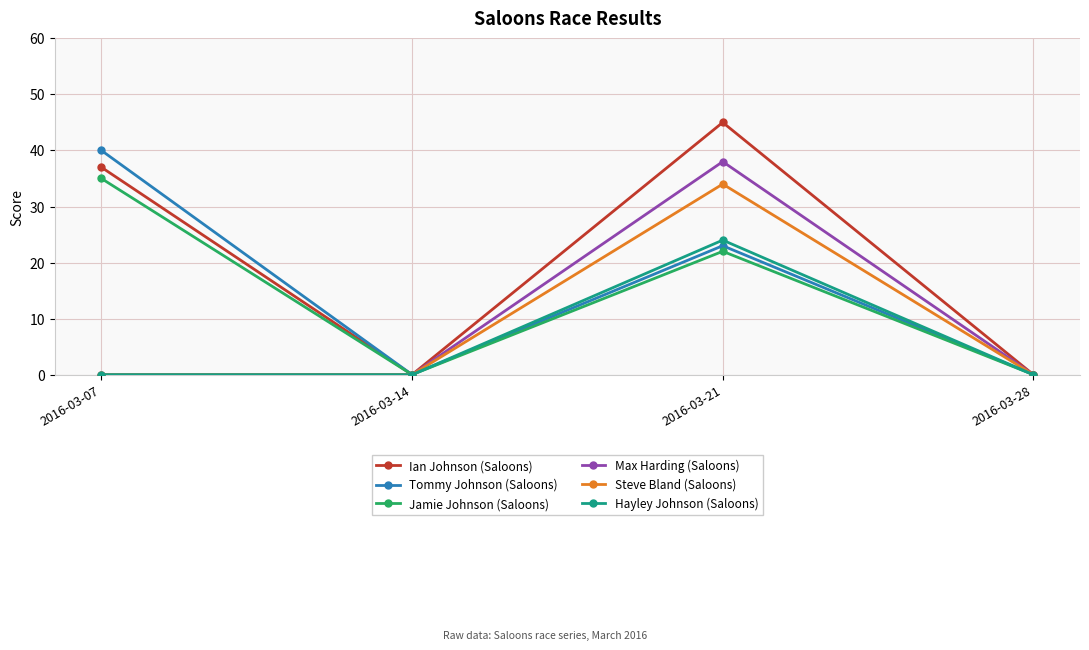

Reading left to right, extract all data points from this chart.

Ian Johnson (Saloons): 2016-03-07=37	2016-03-14=0	2016-03-21=45	2016-03-28=0
Tommy Johnson (Saloons): 2016-03-07=40	2016-03-14=0	2016-03-21=23	2016-03-28=0
Jamie Johnson (Saloons): 2016-03-07=35	2016-03-14=0	2016-03-21=22	2016-03-28=0
Max Harding (Saloons): 2016-03-07=0	2016-03-14=0	2016-03-21=38	2016-03-28=0
Steve Bland (Saloons): 2016-03-07=0	2016-03-14=0	2016-03-21=34	2016-03-28=0
Hayley Johnson (Saloons): 2016-03-07=0	2016-03-14=0	2016-03-21=24	2016-03-28=0